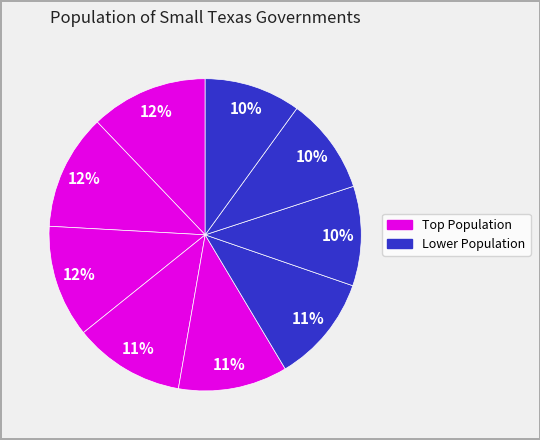

How many slices are in this pie chart?

9